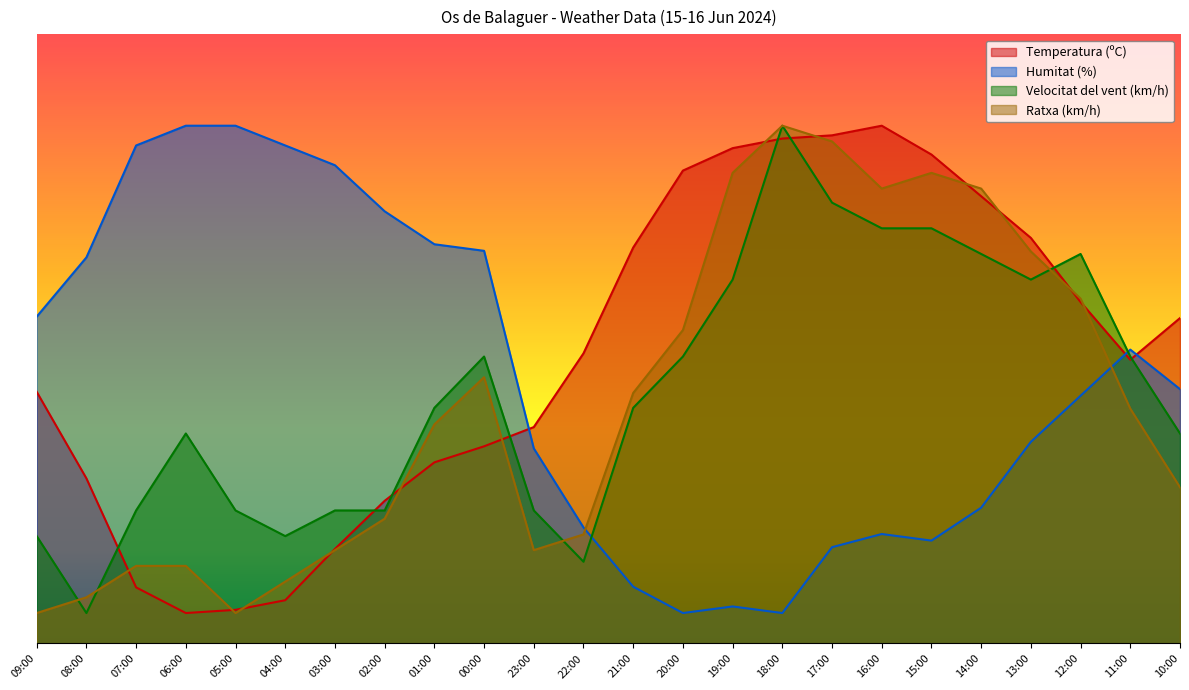

What are all the series names shown in the legend?

Temperatura (ºC), Humitat (%), Velocitat del vent (km/h), Ratxa (km/h)